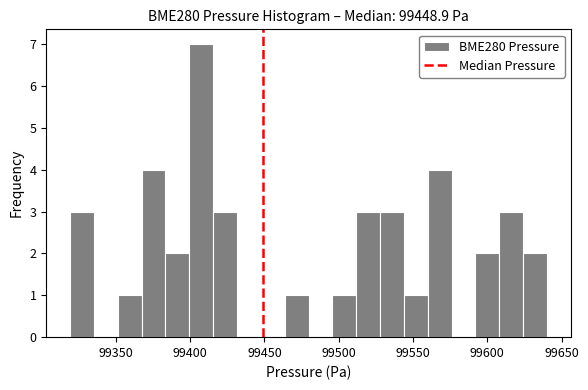

Read against the x-axis, roughly where is the centre of the tallest bar?

99405